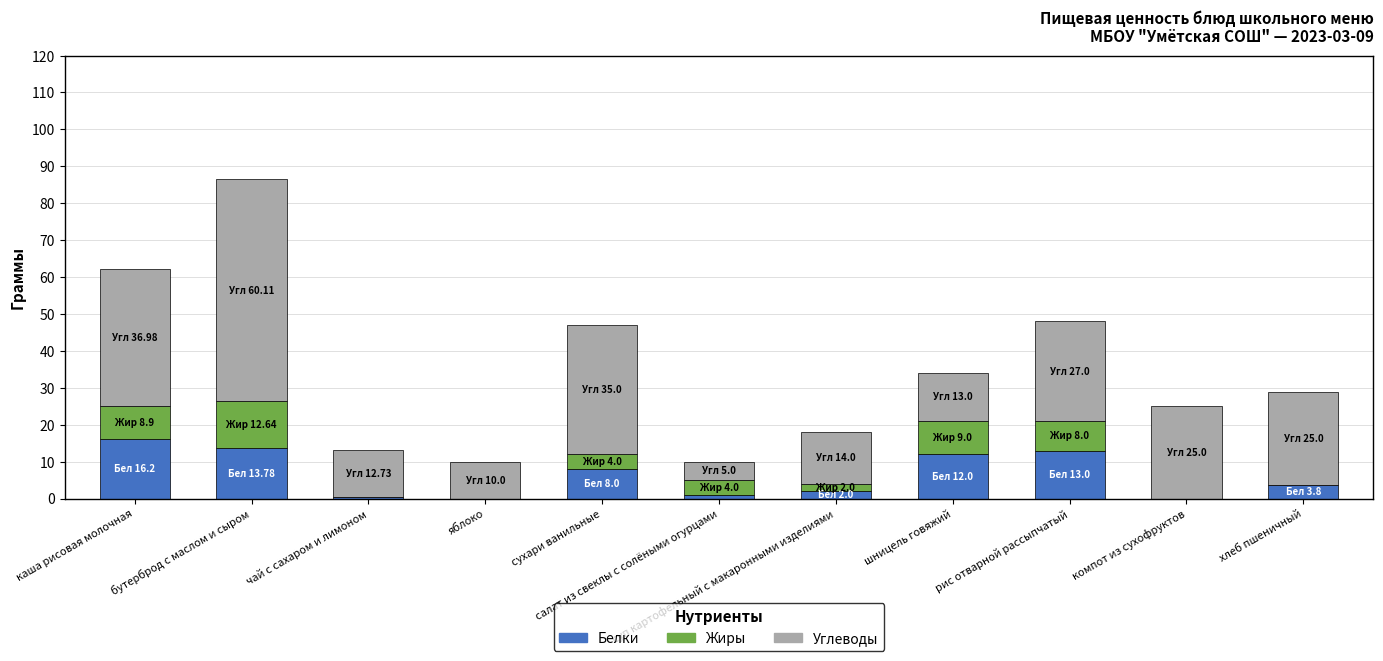

The Белки series shows 13.0 at рис отварной рассыпчатый. True or false?

True